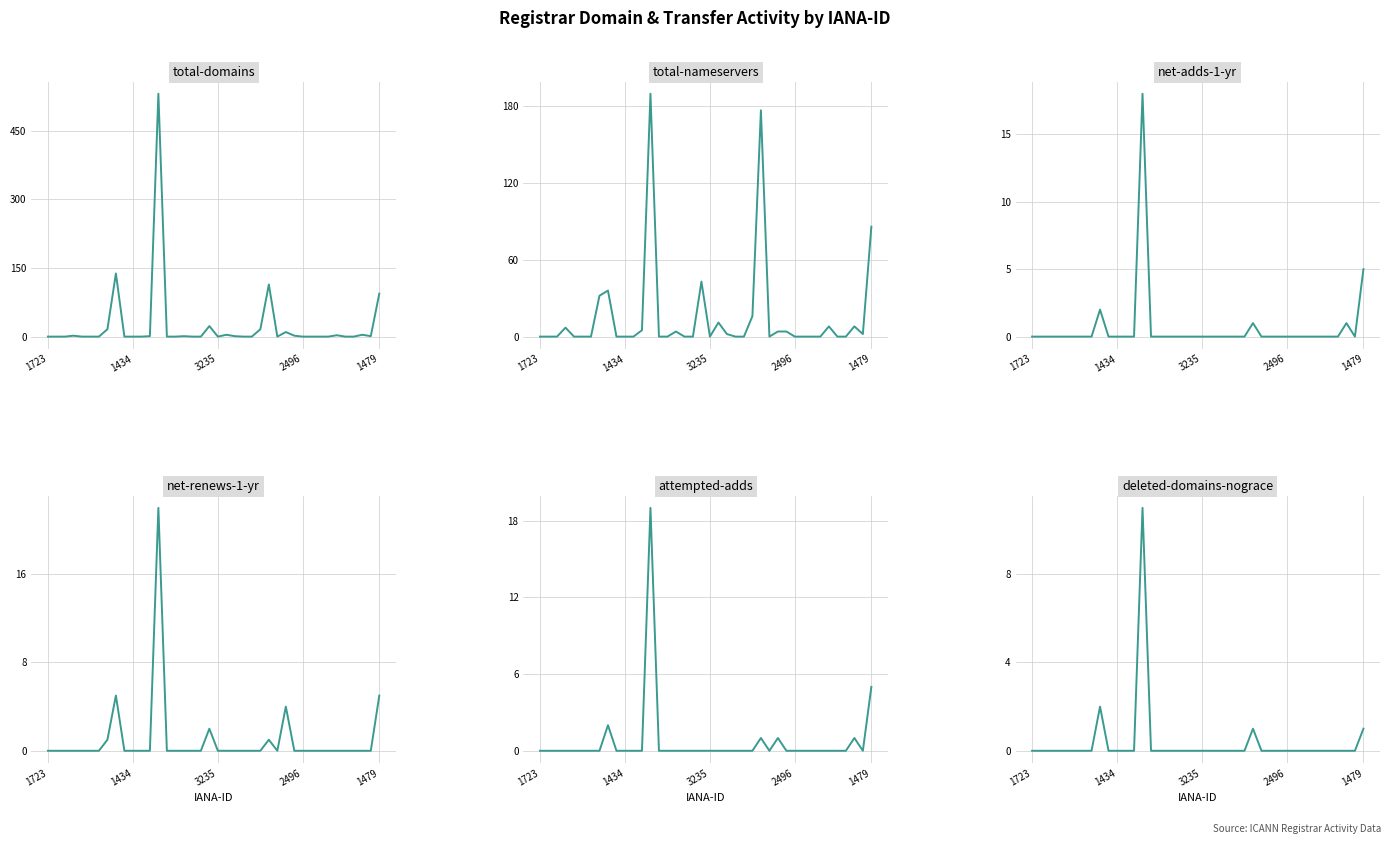

Which category has the highest value in the net-adds-1-yr series?

13